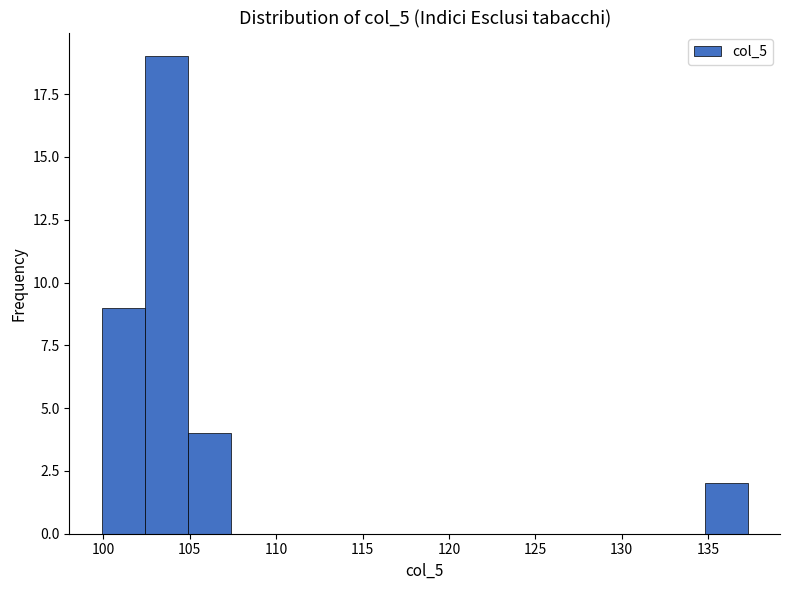

What is the height of the bar covering 105.0 to 107.5 on the x-axis? Neither the bar edges nor the heights are printed on the chart, so give them approximately, as read against the axes.

4